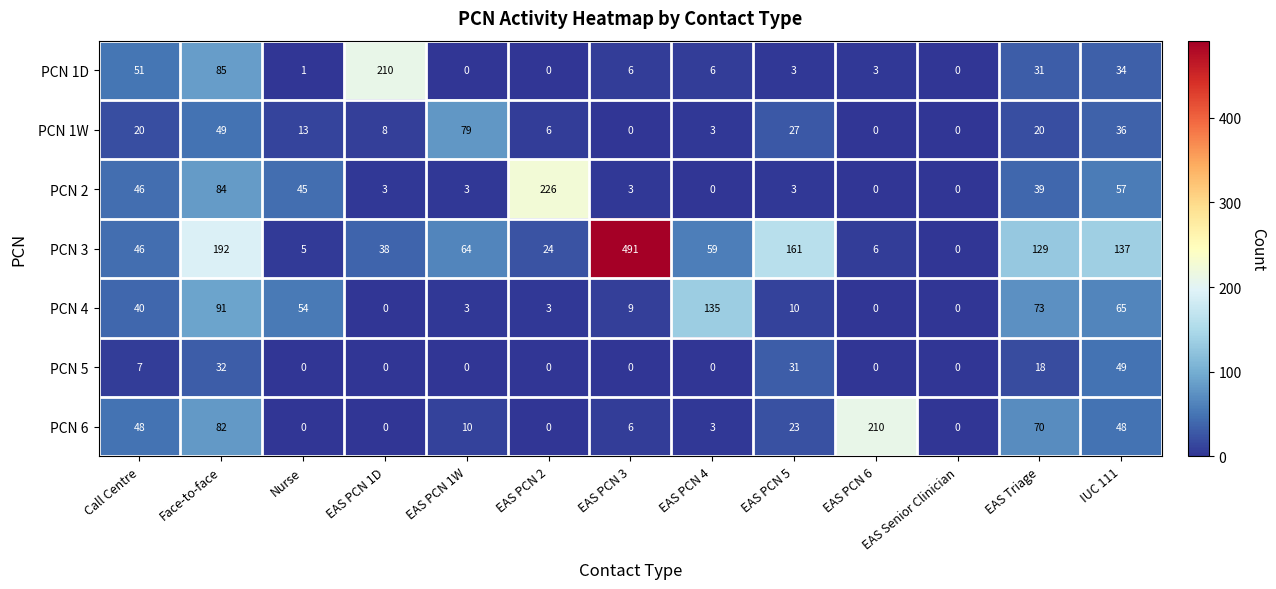

What is the highest value of the PCN 4 series?

135